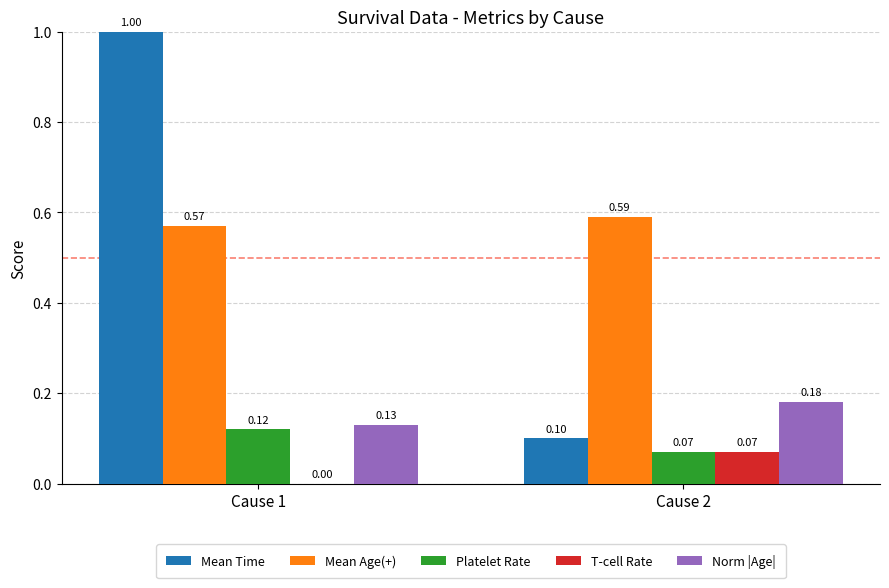

Which series changed the most between Cause 1 and Cause 2?

Mean Time